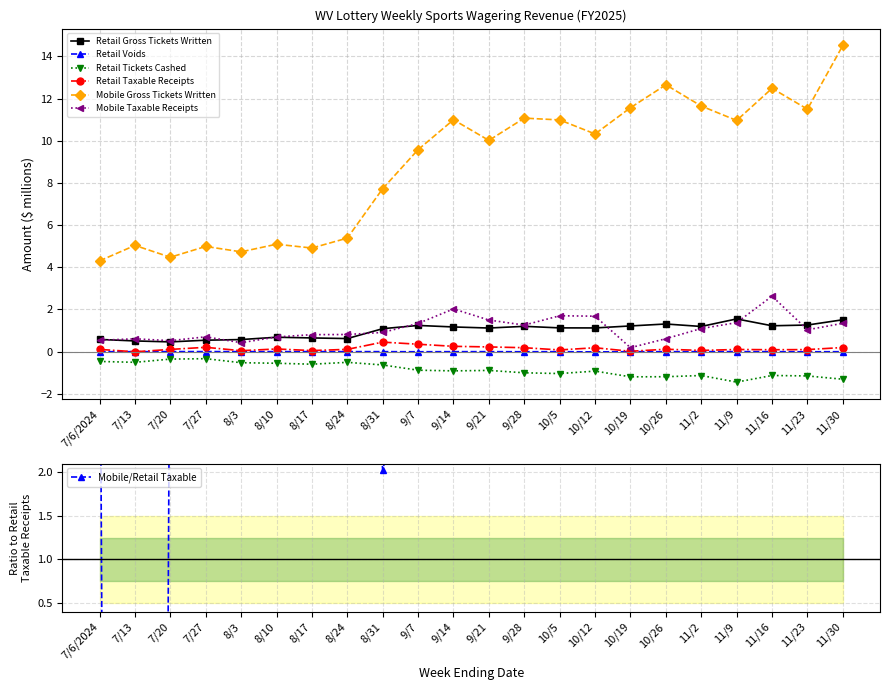

Between 10/12 and 8/10, which is larger?

10/12